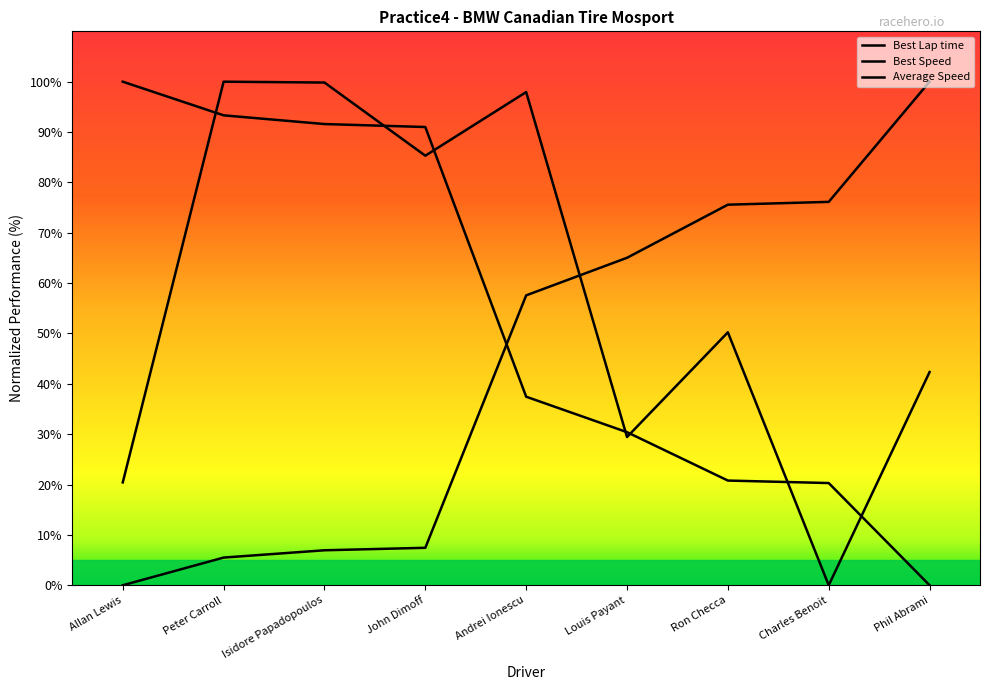

How many lines are shown in the chart?

3